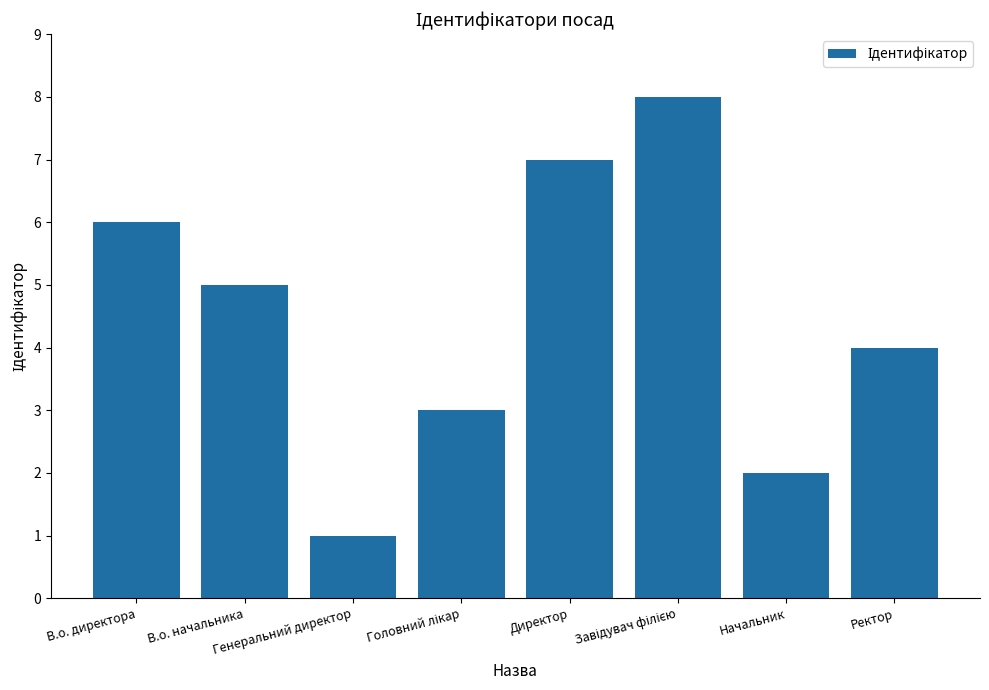

Where is the data nearest to the value 4?

Ректор